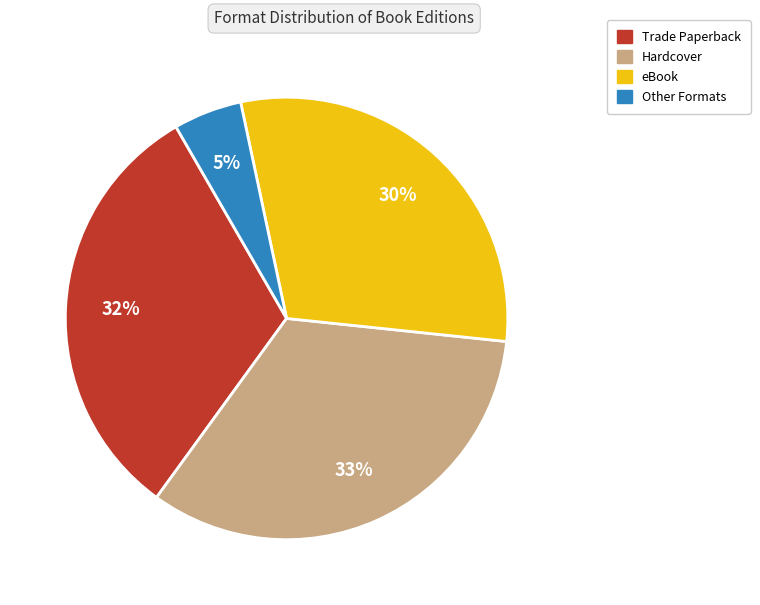

To the nearest percent, what is the difference between the largest and smallest slice percentages?

28%